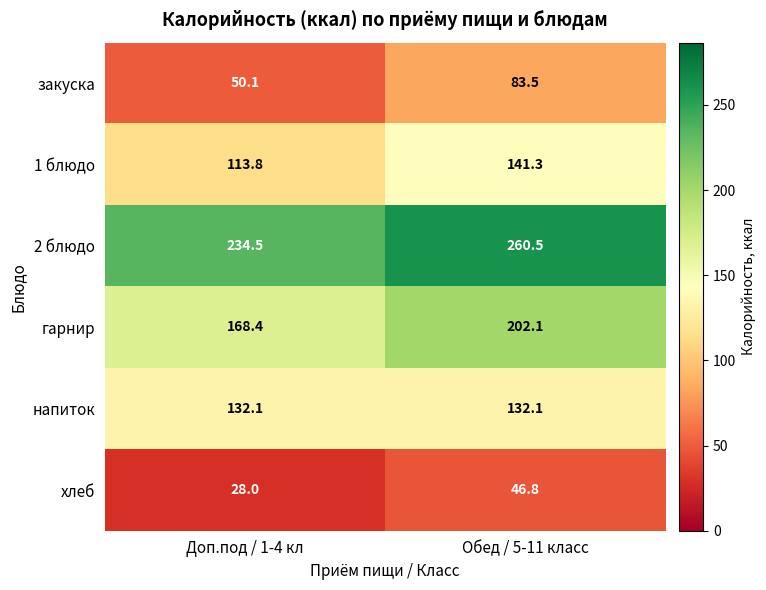

Reading right to left, transcribe all the data shown in this chart.

закуска: 83.5	50.1
1 блюдо: 141.3	113.8
2 блюдо: 260.5	234.5
гарнир: 202.1	168.4
напиток: 132.1	132.1
хлеб: 46.8	28.0